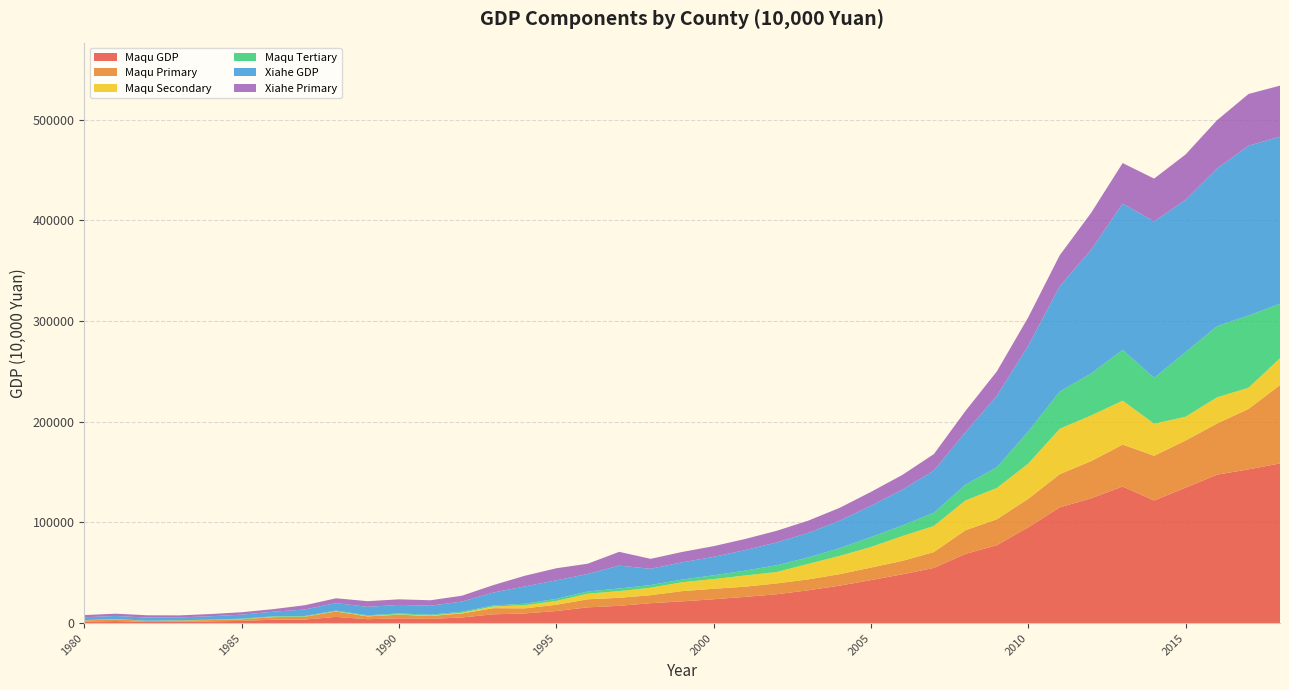

Reading left to right, transcribe all the data shown in this chart.

Maqu GDP: 1980=1510	1981=2065	1982=1218	1983=1436	1984=1752	1985=2225	1986=3404	1987=3565	1988=6238	1989=3907	1990=4831	1991=4211	1992=5664	1993=8776	1994=9650	1995=12046	1996=15719	1997=17208	1998=19840	1999=21649	2000=23751	2001=26095	2002=28700	2003=32609	2004=37201	2005=42750	2006=48500	2007=54849	2008=68714	2009=77400	2010=95200	2011=114991	2012=124000	2013=135731	2014=121805	2015=134564	2016=147459	2017=152742	2018=158600
Maqu Primary: 1980=1211	1981=1747	1982=893	1983=1108	1984=1289	1985=1602	1986=2576	1987=2816	1988=5349	1989=2804	1990=3570	1991=2913	1992=3936	1993=6109	1994=5056	1995=6196	1996=7966	1997=7972	1998=7924	1999=10173	2000=10394	2001=10125	2002=10750	2003=10818	2004=11401	2005=12433	2006=13335	2007=15757	2008=23501	2009=25700	2010=28300	2011=32973	2012=36942	2013=41600	2014=44386	2015=46826	2016=50810	2017=60000	2018=77898
Maqu Secondary: 1980=88	1981=74	1982=79	1983=45	1984=117	1985=112	1986=231	1987=160	1988=221	1989=372	1990=416	1991=441	1992=718	1993=1702	1994=3115	1995=3784	1996=5549	1997=6631	1998=7433	1999=8831	2000=9620	2001=11131	2002=11313	2003=15402	2004=18160	2005=20470	2006=24670	2007=25901	2008=29613	2009=31100	2010=35000	2011=45118	2012=45373	2013=43618	2014=31910	2015=23610	2016=26004	2017=21042	2018=26615
Maqu Tertiary: 1980=211	1981=244	1982=246	1983=283	1984=346	1985=511	1986=597	1987=589	1988=668	1989=731	1990=845	1991=857	1992=1010	1993=956	1994=1479	1995=2066	1996=2204	1997=2605	1998=2683	1999=2645	2000=3737	2001=4839	2002=6637	2003=6389	2004=7640	2005=9847	2006=10495	2007=13194	2008=15600	2009=20600	2010=31900	2011=36900	2012=41685	2013=50513	2014=45510	2015=64128	2016=70645	2017=71700	2018=54087
Xiahe GDP: 1980=2845	1981=3009	1982=3133	1983=2854	1984=3323	1985=3977	1986=4535	1987=6418	1988=7457	1989=8404	1990=8476	1991=8874	1992=10092	1993=12895	1994=17134	1995=18451	1996=17420	1997=22715	1998=16103	1999=17132	2000=18323	2001=20384	2002=22668	2003=24373	2004=27297	2005=31042	2006=35600	2007=41813	2008=52018	2009=70900	2010=85200	2011=104660	2012=122949	2013=145220	2014=155335	2015=151398	2016=156657	2017=168622	2018=166000
Xiahe Primary: 1980=2151	1981=2267	1982=2255	1983=1969	1984=2212	1985=2397	1986=2576	1987=4193	1988=4764	1989=5619	1990=5513	1991=5438	1992=5809	1993=7353	1994=10633	1995=11960	1996=10180	1997=13686	1998=9884	1999=10270	2000=10630	2001=11000	2002=11600	2003=12108	2004=12719	2005=13796	2006=14628	2007=16373	2008=21124	2009=24220	2010=28200	2011=30700	2012=36600	2013=40215	2014=42531	2015=44924	2016=47907	2017=51400	2018=50600